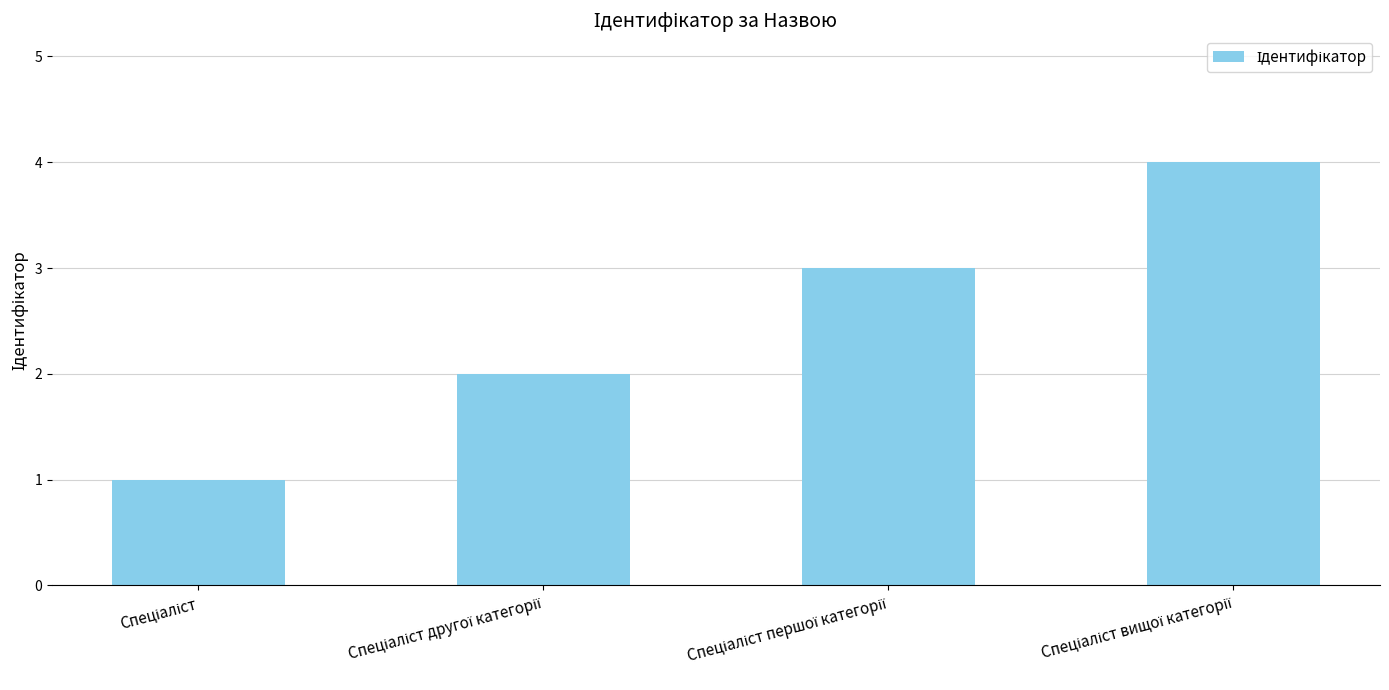

What is the difference between the maximum and minimum values?

3